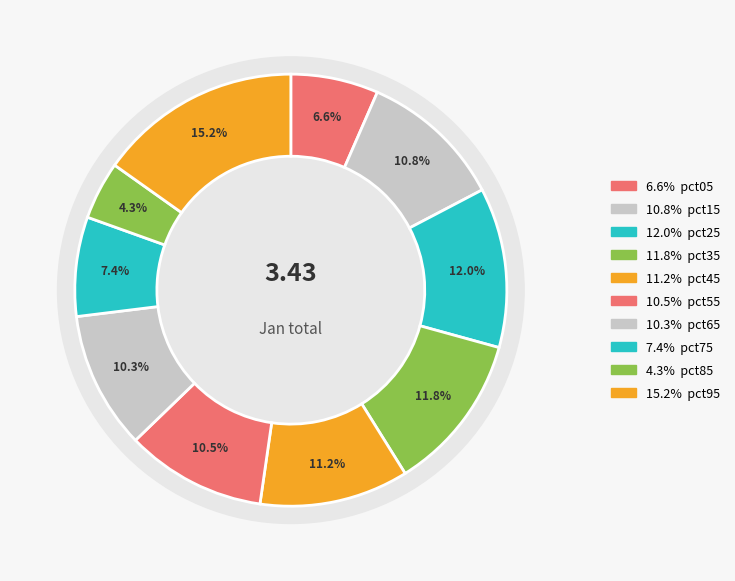

Does pct05 represent more than half of the total?

No